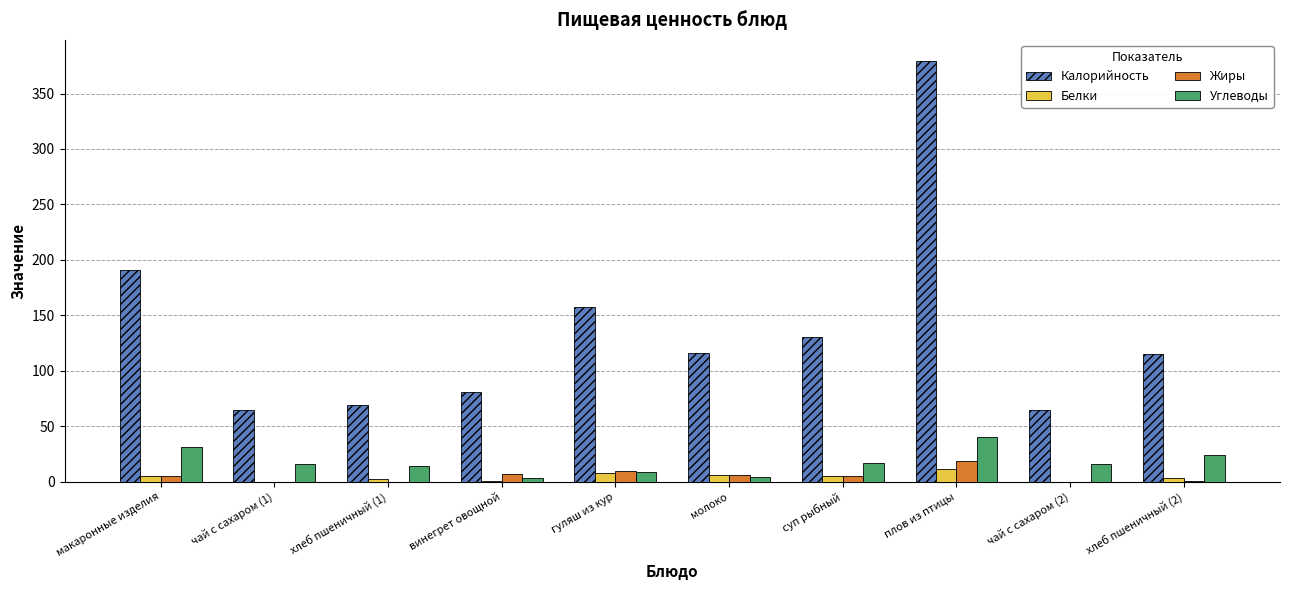

What are all the series names shown in the legend?

Калорийность, Белки, Жиры, Углеводы